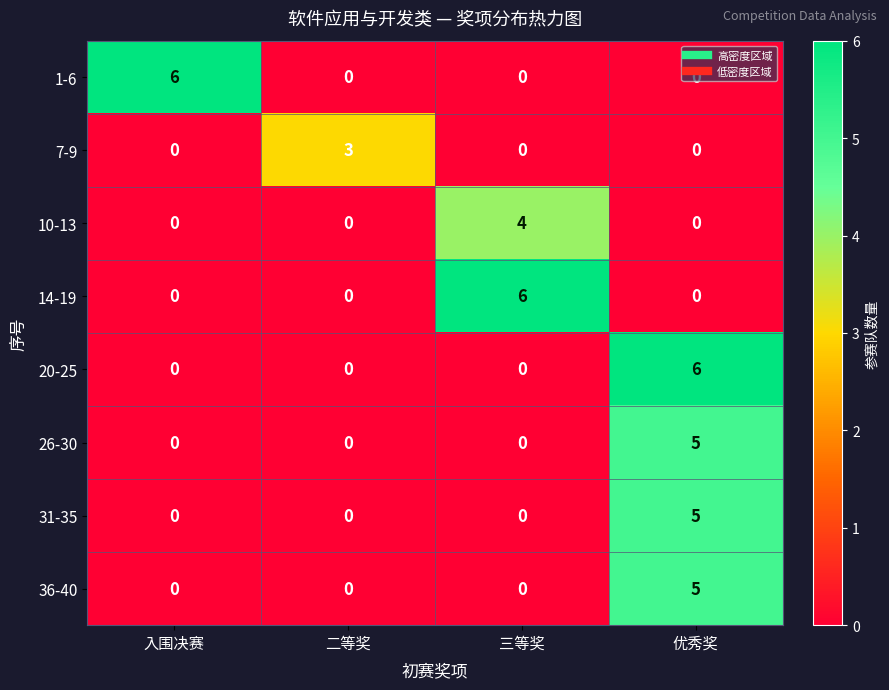

What is the spread (max minus min) of values at 二等奖?

3